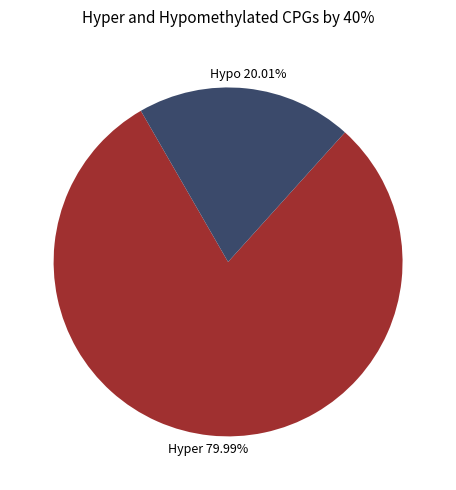

Which category has the biggest portion of the pie?

Hyper 79.99%